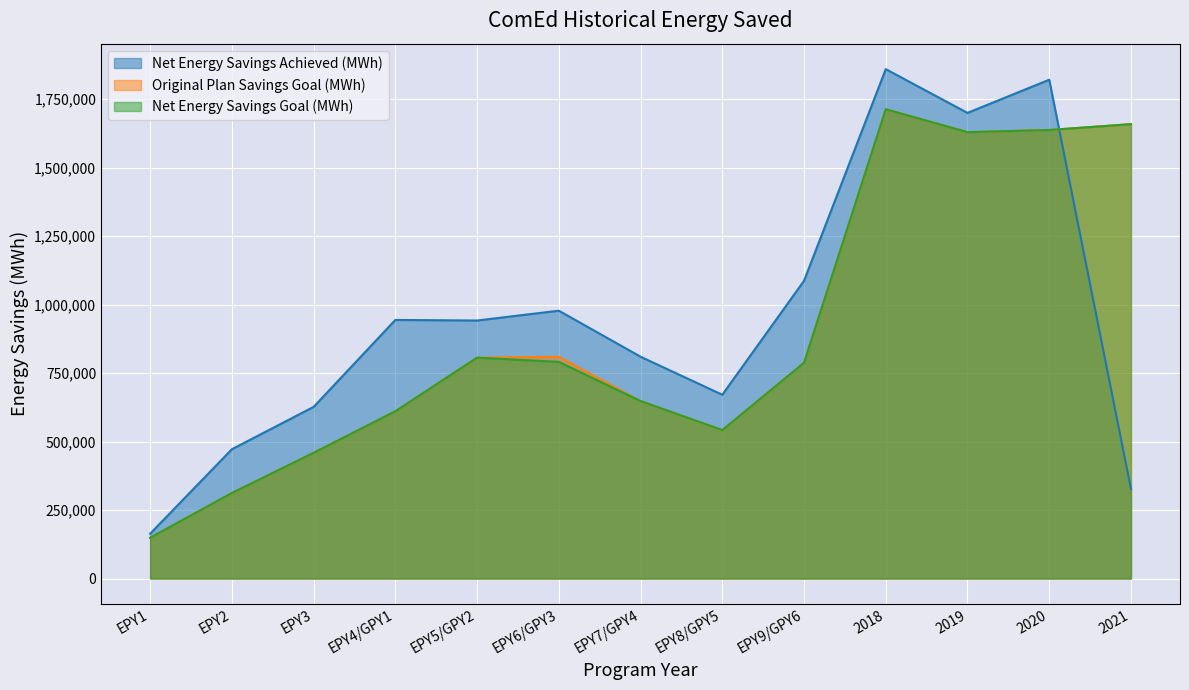

True or false: Original Plan Savings Goal (MWh) has more than 0 interior local peaks.

True